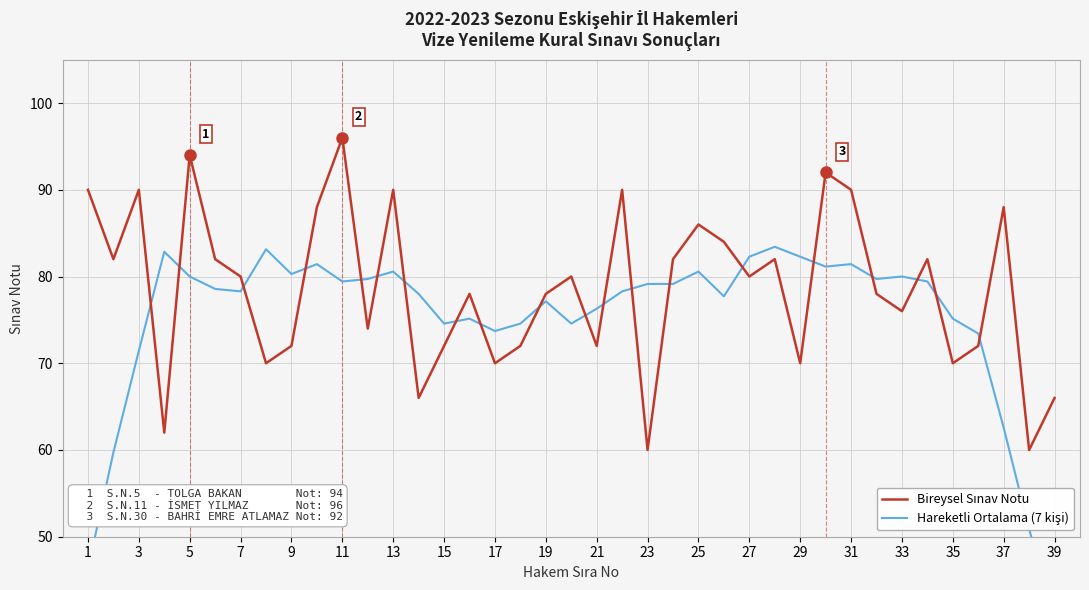

Which series has the largest total across all categories?

Bireysel Sınav Notu